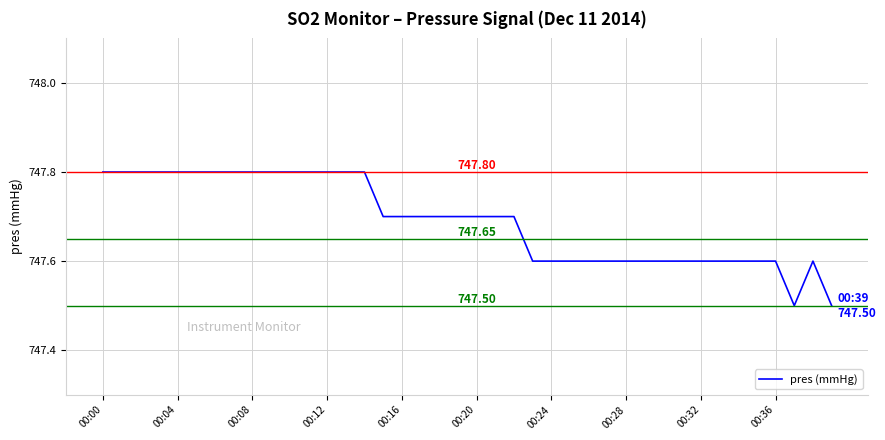

Reading left to right, list all the values displayed in this chart.

747.8	747.8	747.8	747.8	747.8	747.8	747.8	747.8	747.8	747.8	747.8	747.8	747.8	747.8	747.8	747.7	747.7	747.7	747.7	747.7	747.7	747.7	747.7	747.6	747.6	747.6	747.6	747.6	747.6	747.6	747.6	747.6	747.6	747.6	747.6	747.6	747.6	747.5	747.6	747.5